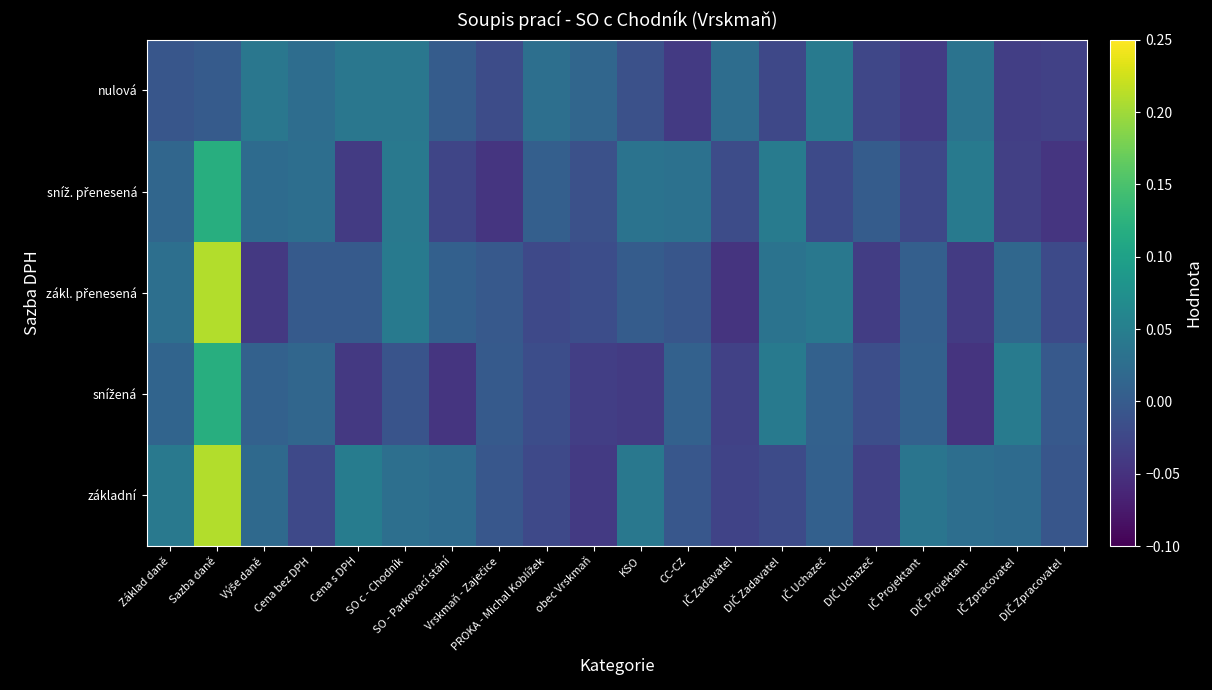

What is the total value across all series at DIČ Uchazeč?

-0.1